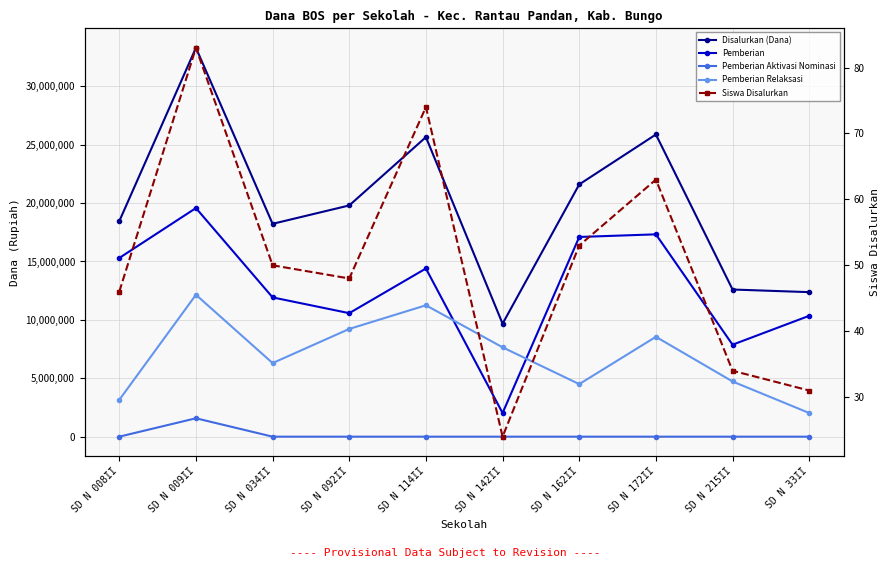

In Disalurkan (Dana), how many points are lower than both neighbors (excluding endpoints)?

2